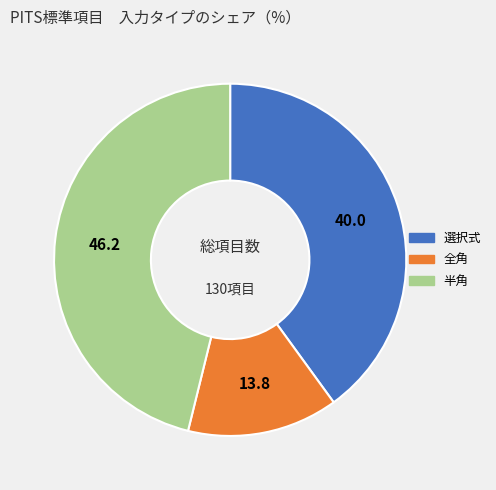

Is the sum of 全角 and 選択式 greater than half?

Yes